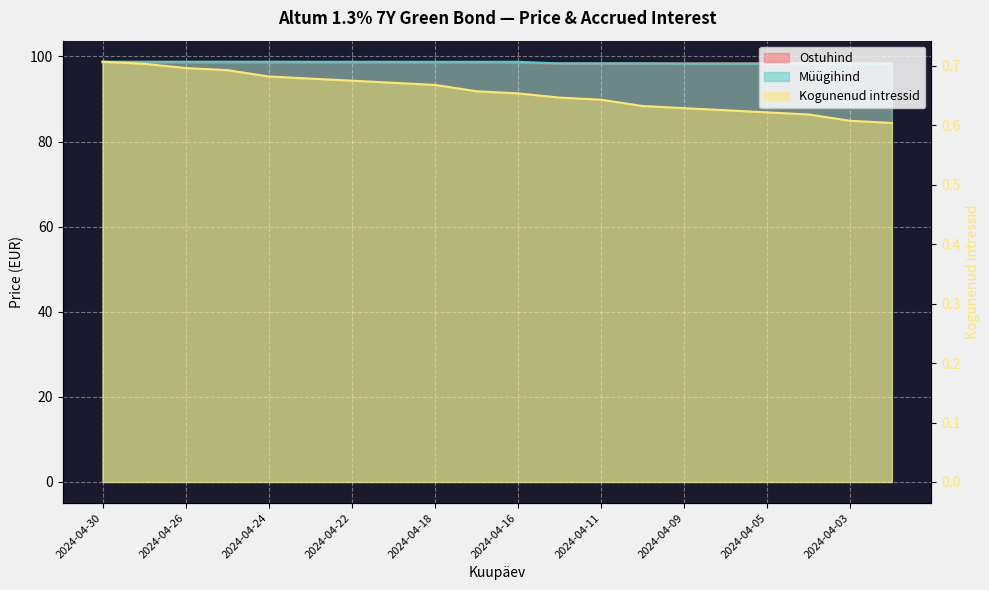

List the labels in order of Kogunenud intressid value, largest first.

2024-04-30, 2024-04-29, 2024-04-26, 2024-04-25, 2024-04-24, 2024-04-23, 2024-04-22, 2024-04-19, 2024-04-18, 2024-04-17, 2024-04-16, 2024-04-12, 2024-04-11, 2024-04-10, 2024-04-09, 2024-04-08, 2024-04-05, 2024-04-04, 2024-04-03, 2024-04-02